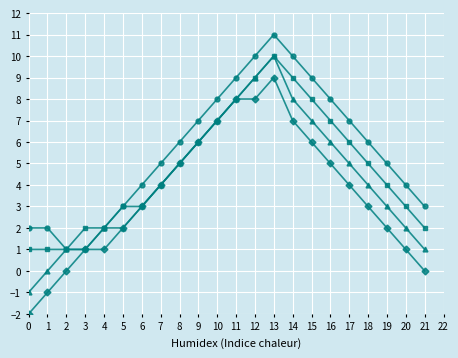

What is the greatest value displayed?

11